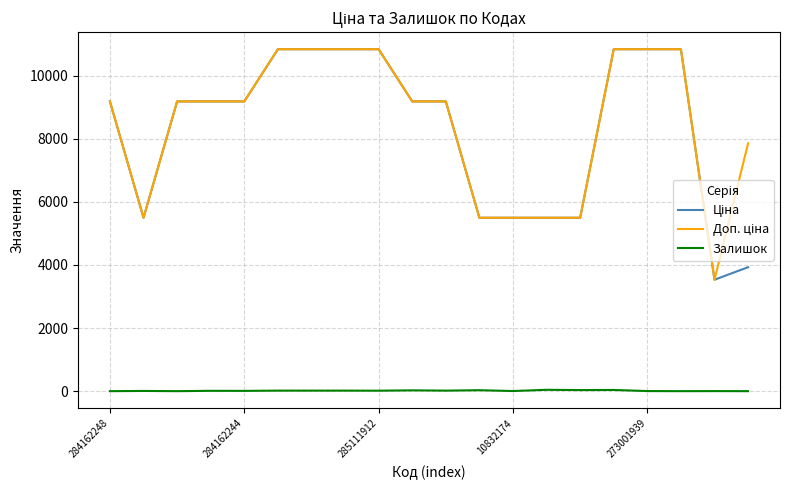

Does the chart have visible grid lines?

Yes